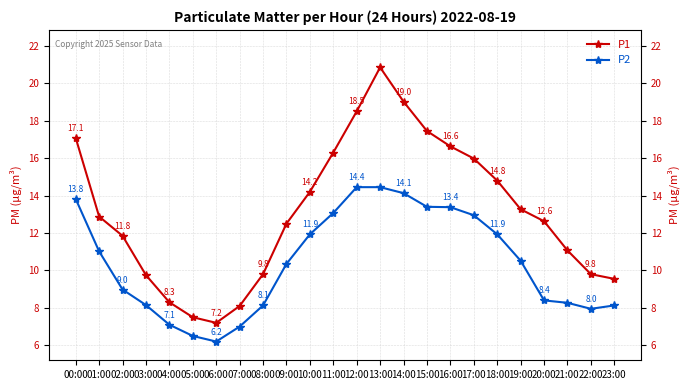

What are all the series names shown in the legend?

P1, P2